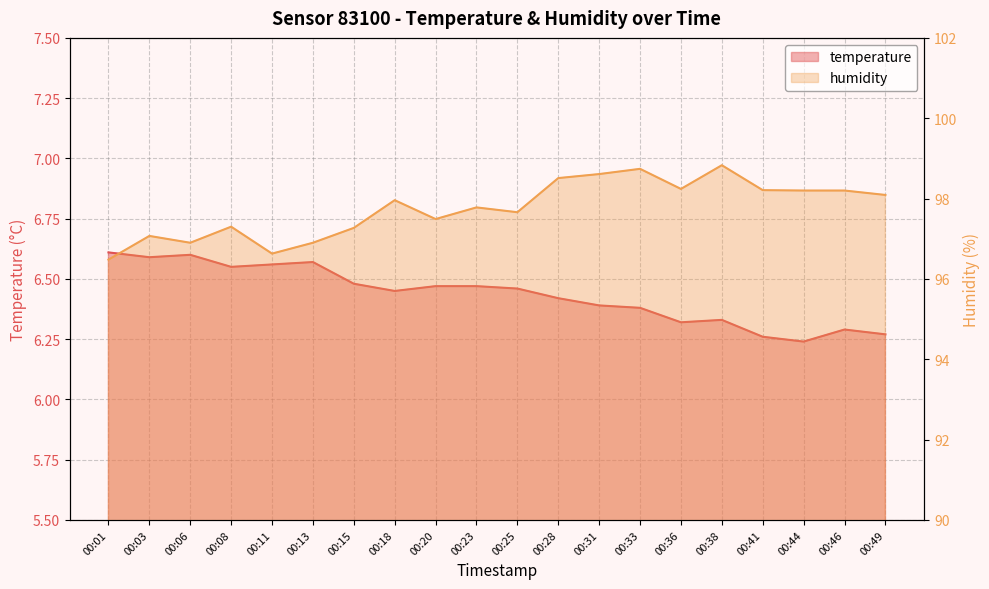

What is the highest value of the humidity series?

98.8